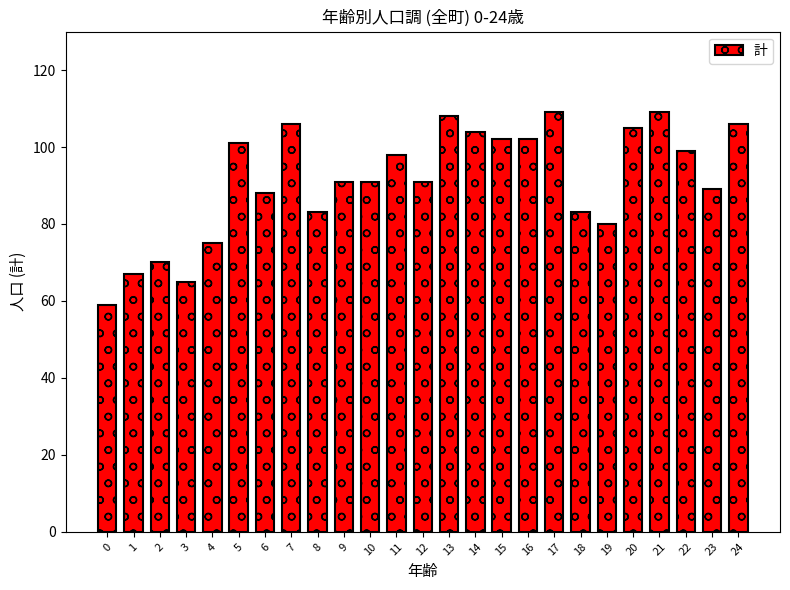

Reading right to left, list all the values displayed in this chart.

24=106	23=89	22=99	21=109	20=105	19=80	18=83	17=109	16=102	15=102	14=104	13=108	12=91	11=98	10=91	9=91	8=83	7=106	6=88	5=101	4=75	3=65	2=70	1=67	0=59